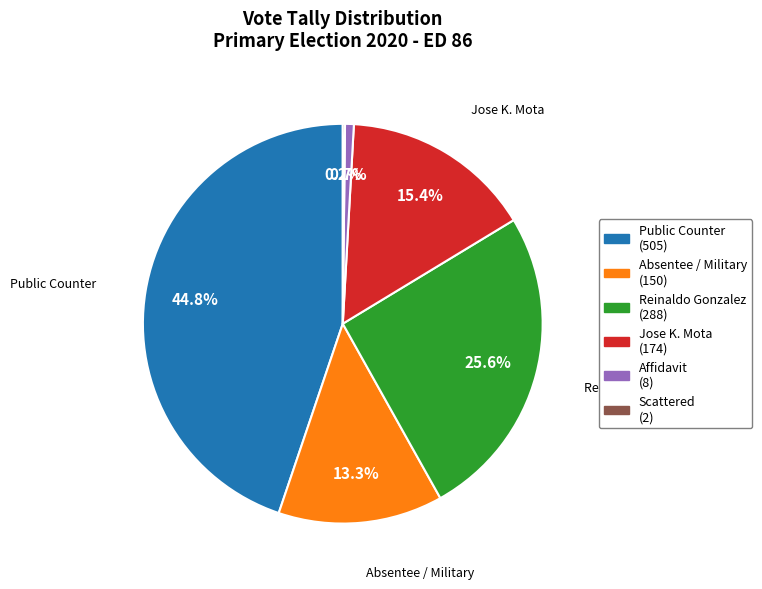

Does any single category account for the majority?

No